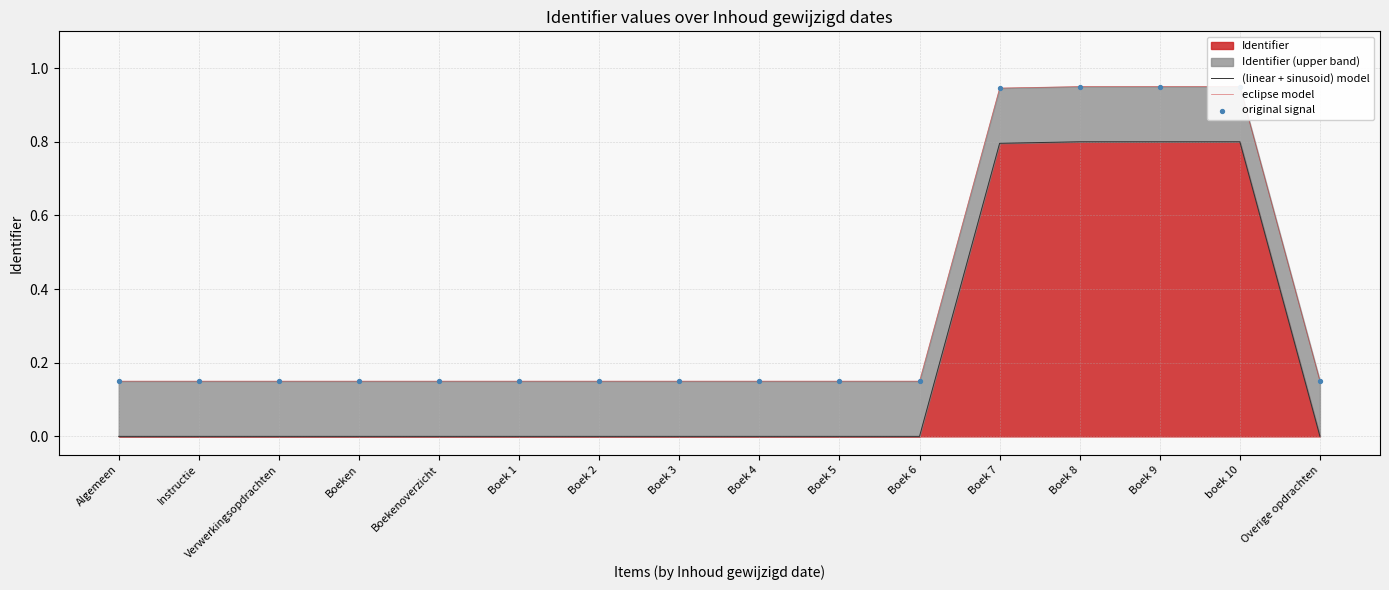

Which series has the largest total across all categories?

eclipse model